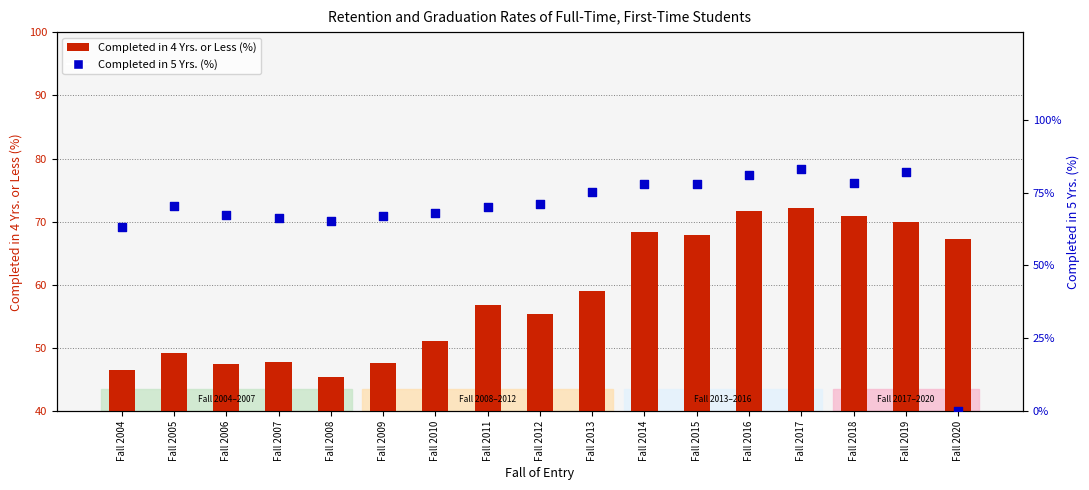

Which series has the widest spread of Y values?

Completed in 5 Yrs. (%)